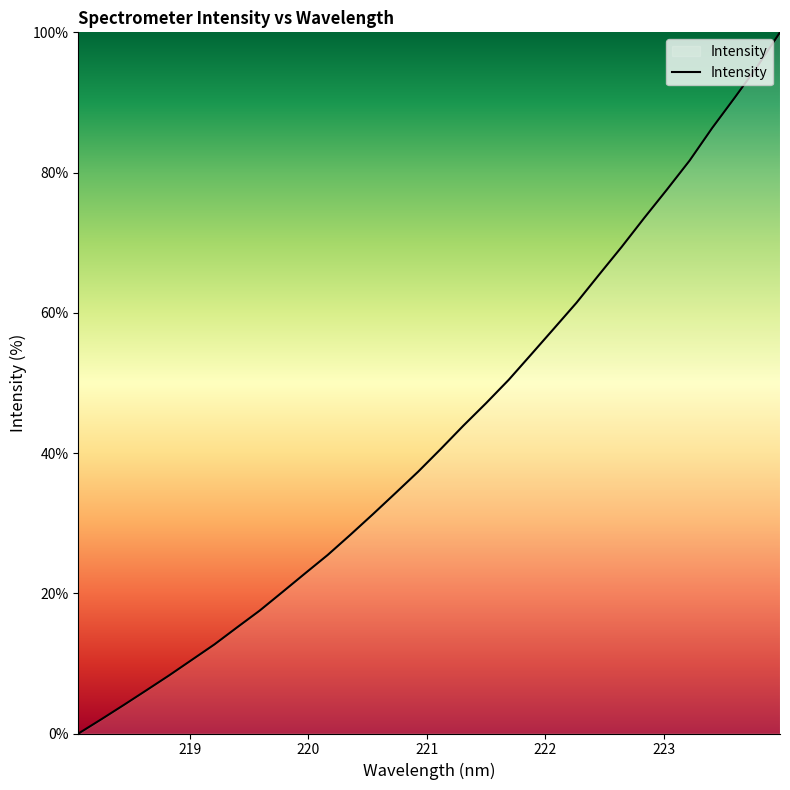

What is the maximum value shown in the chart?

100.0